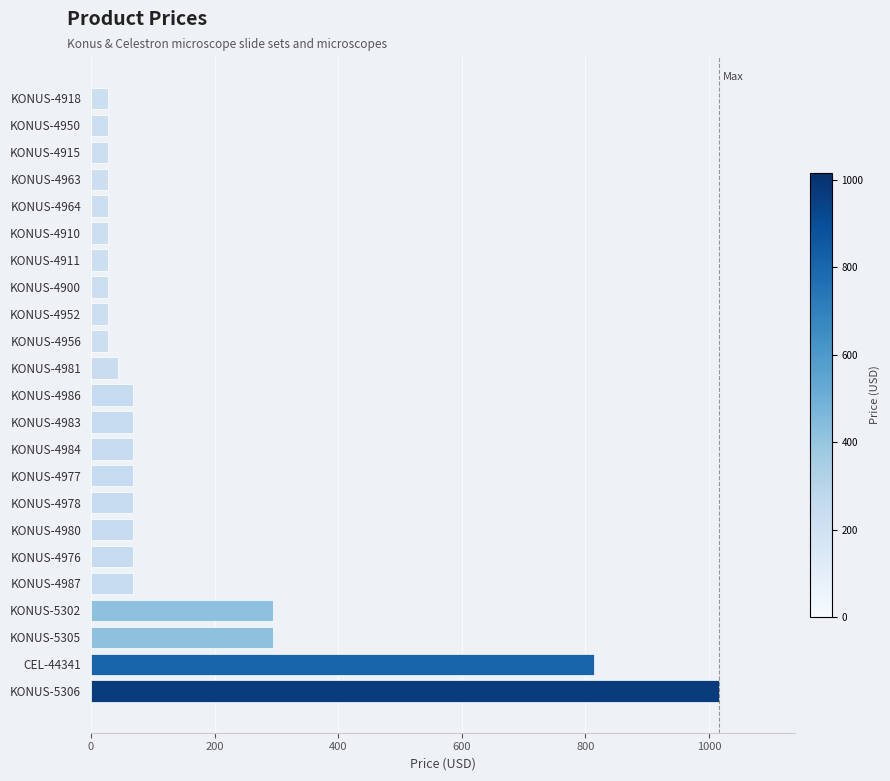

How many bars are there in total?

23